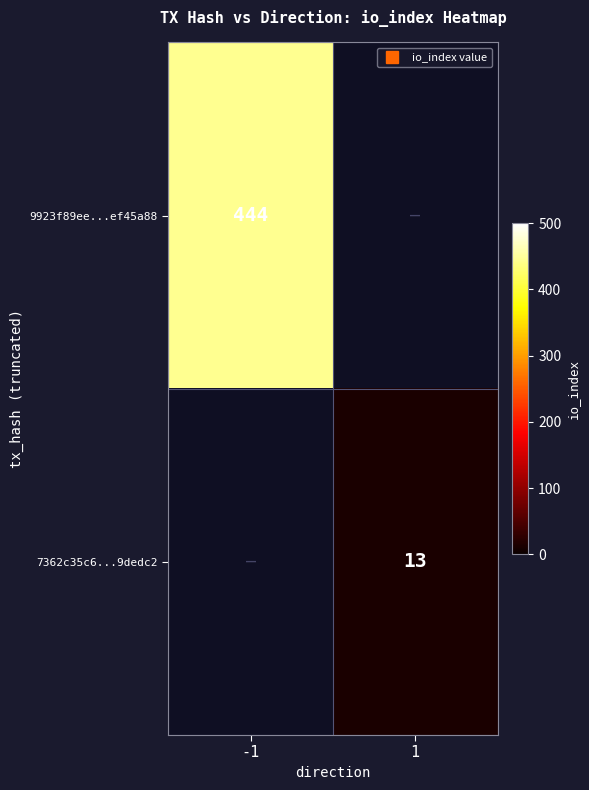

Which category has the lowest value in the 7362c35c6...9dedc2 series?

-1